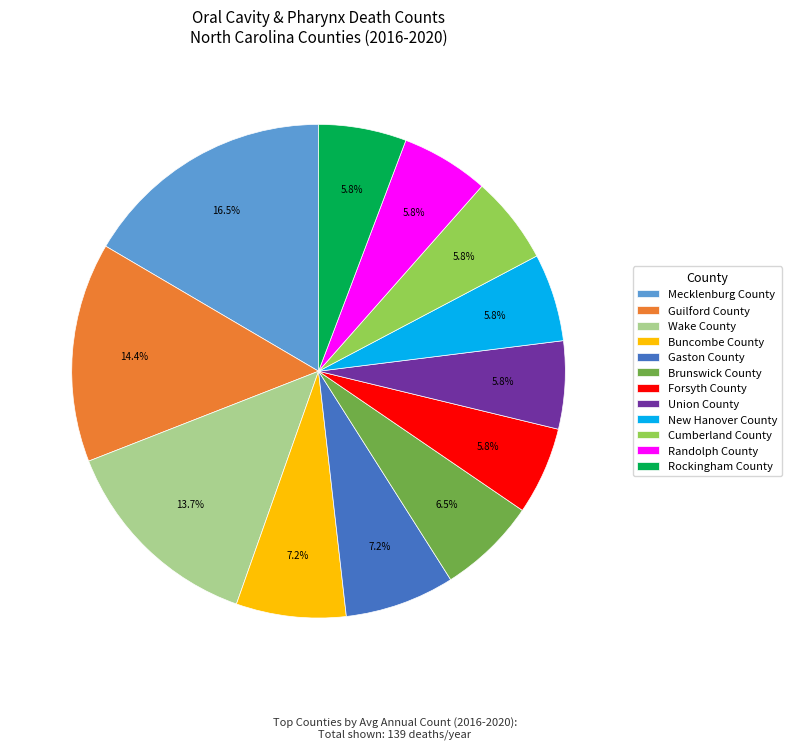

Count the number of slices in the pie.

12